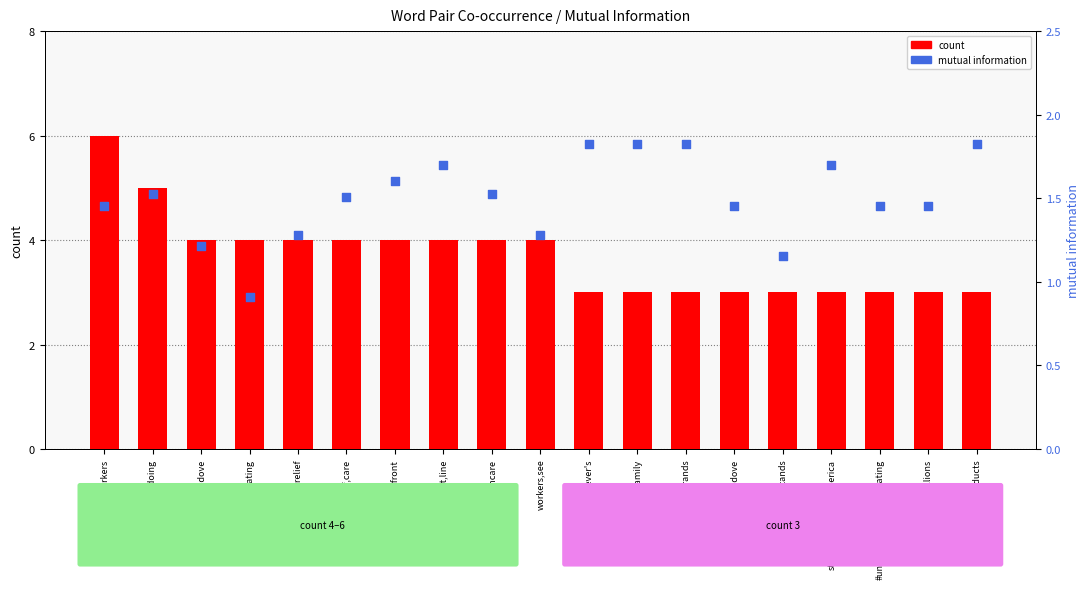

At how many categories does at least one series exceed 2?

19